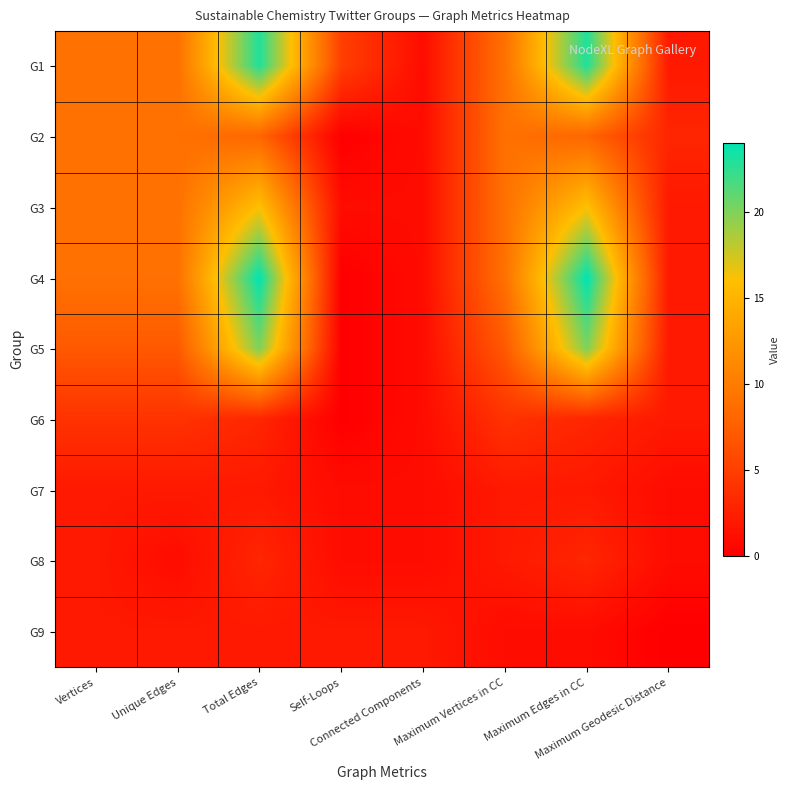

Which has a higher value, Maximum Geodesic Distance or Unique Edges?

Unique Edges